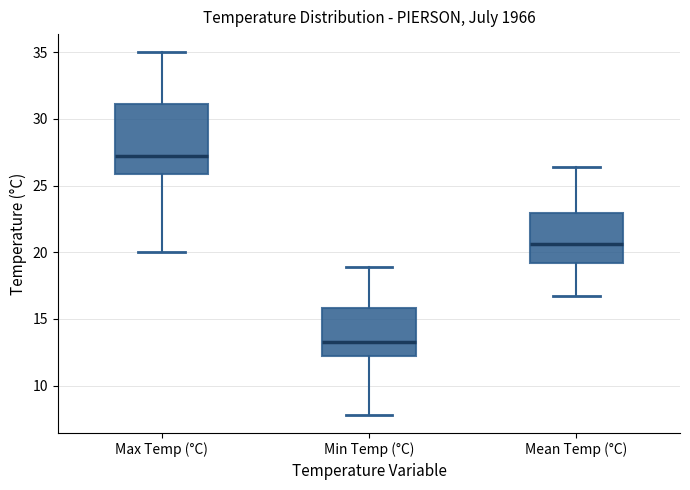

Reading left to right, transcribe this box plot: for each box, give where its median line is, the range the box spans, and where its two whiskers end, as read against the y-axis. The values are not printed on the chart, so give them approximately, as read against the axis.

Max Temp (°C): median 27.0, box 26.0 to 31.0, whiskers 20.0 to 35.0
Min Temp (°C): median 13.5, box 12.0 to 16.0, whiskers 8.0 to 19.0
Mean Temp (°C): median 20.5, box 19.0 to 23.0, whiskers 16.5 to 26.5